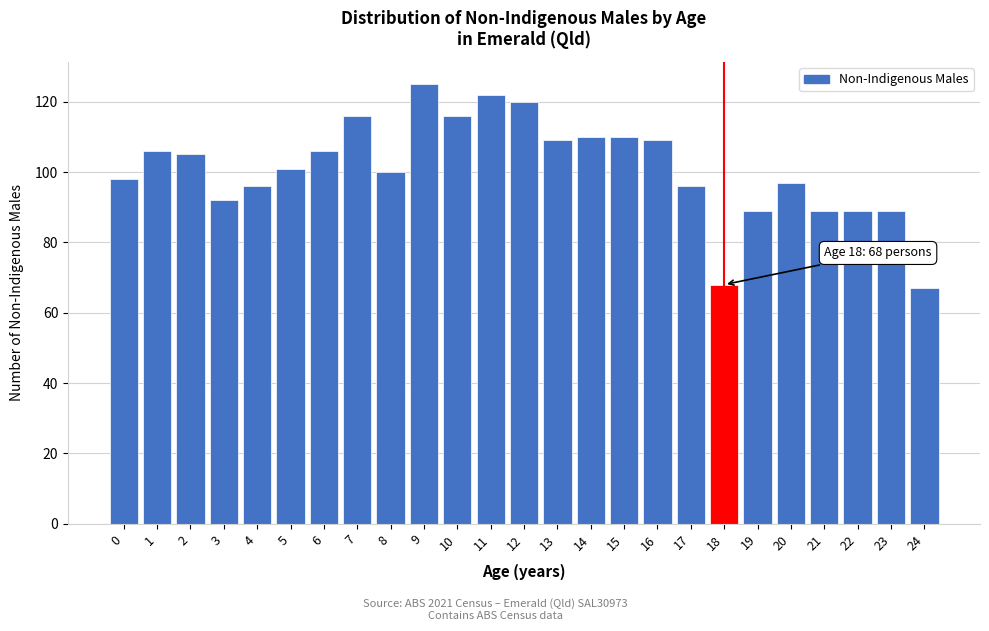

Reading right to left, transcribe all the data shown in this chart.

67	89	89	89	97	89	68	96	109	110	110	109	120	122	116	125	100	116	106	101	96	92	105	106	98